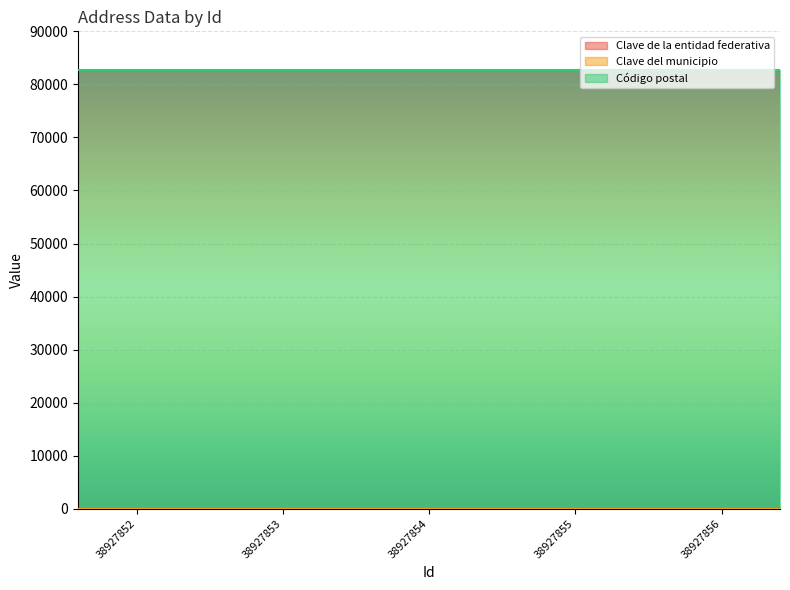

Which series changed the most between 38927852 and 38927855?

Clave de la entidad federativa